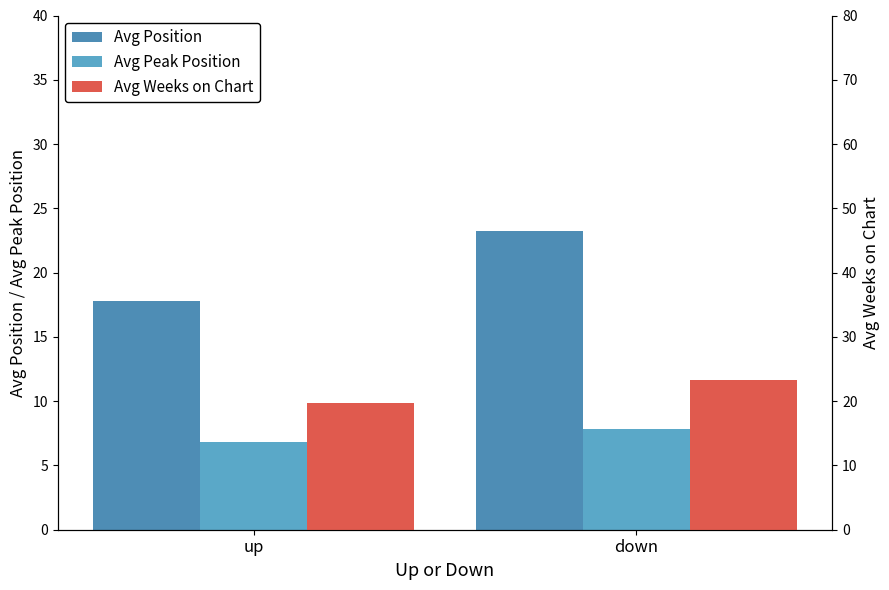

How many groups of bars are there?

2